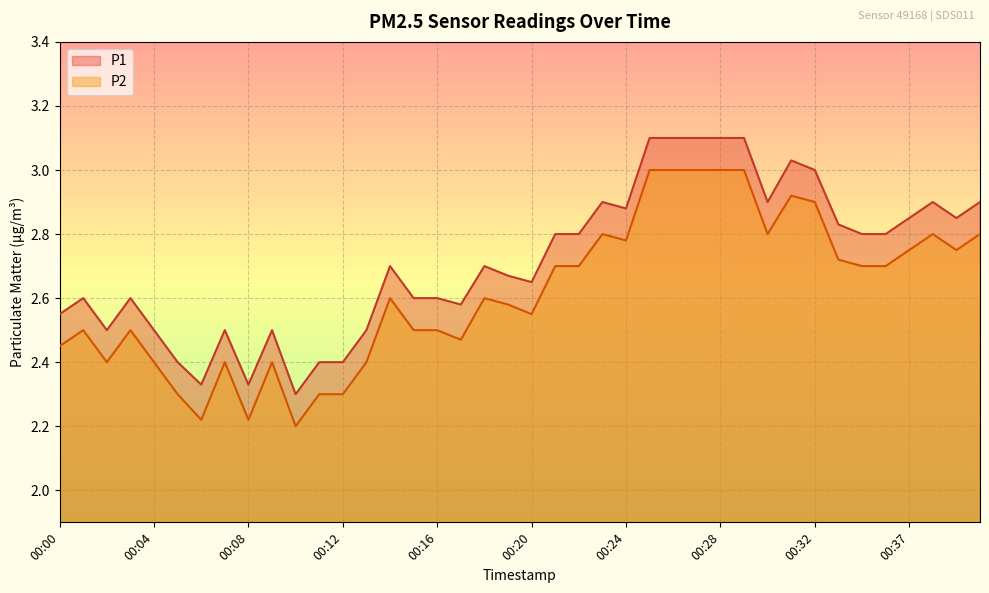

At which category does the chart reach its peak across all series?

00:25